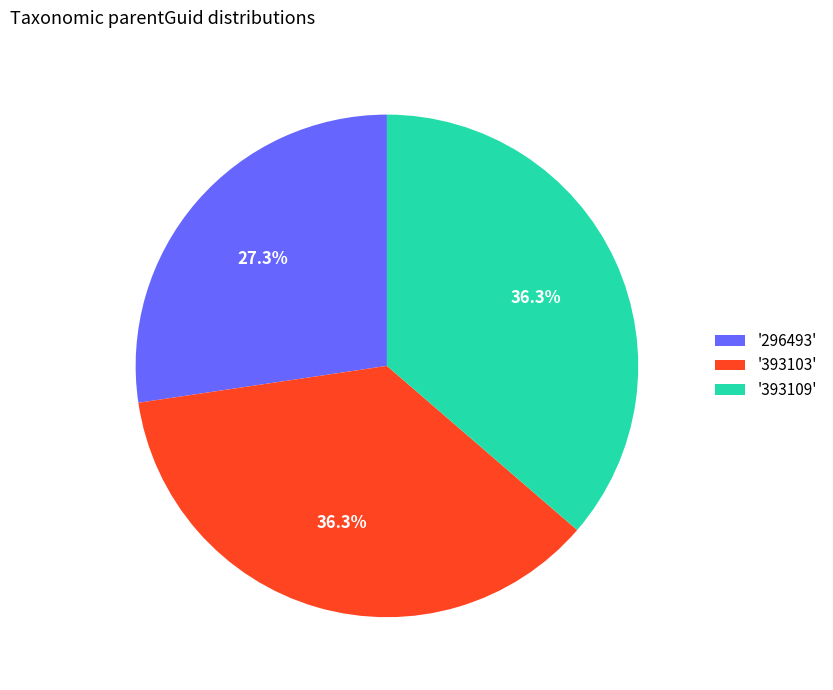

What is the smallest slice in the pie chart?

'296493'